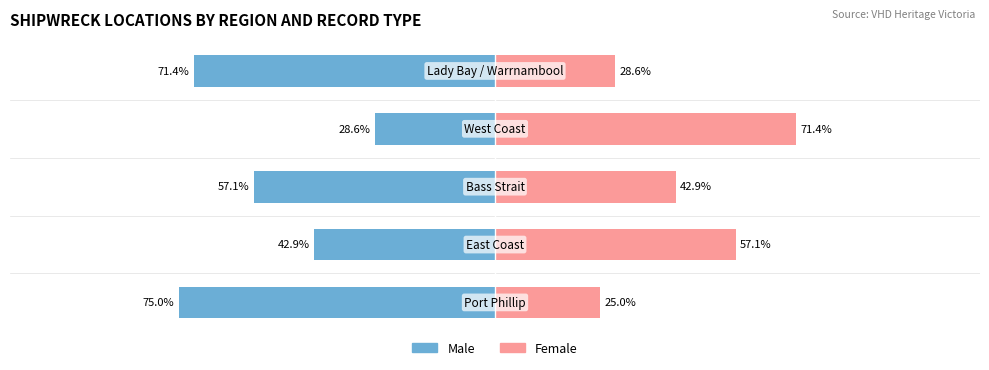

Reading left to right, list all the values displayed in this chart.

Male: -75.0	-42.9	-57.1	-28.6	-71.4
Female: 25.0	57.1	42.9	71.4	28.6